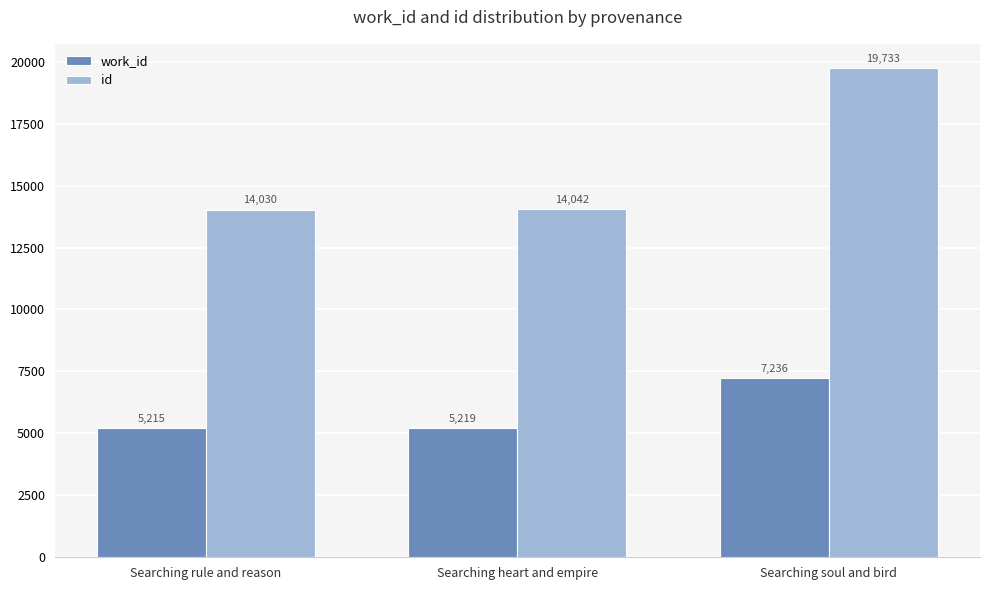

What is the difference between the maximum and second lowest values in the id series?

5691